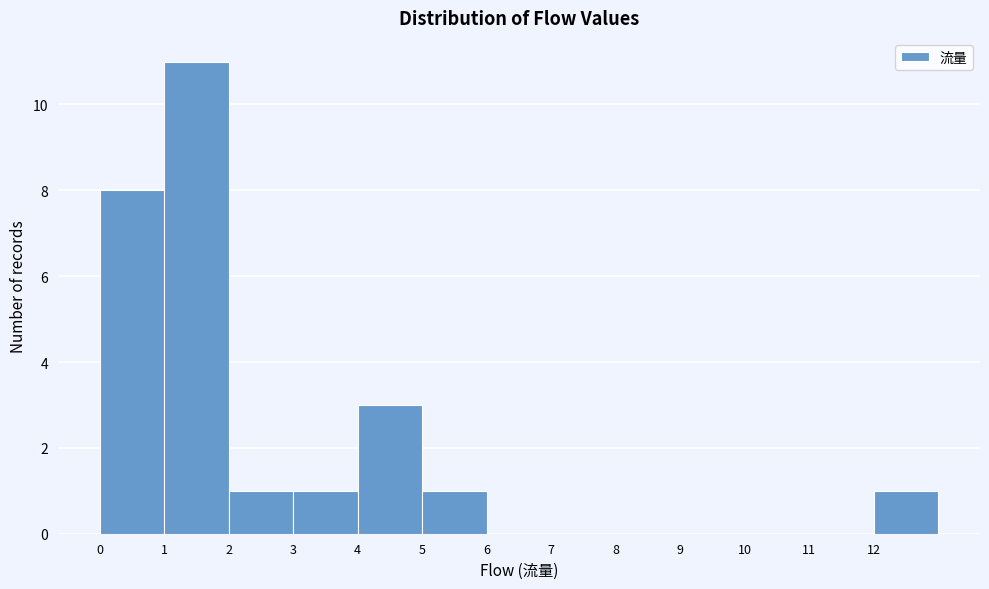

Reading left to right, transcribe this chart: for each bar, give the range it covers on the x-axis and its height. The values are not printed on the chart, so give them approximately, as read against the axis.

0 to 1: 8
1 to 2: 11
2 to 3: 1
3 to 4: 1
4 to 5: 3
5 to 6: 1
6 to 7: 0
7 to 8: 0
8 to 9: 0
9 to 10: 0
10 to 11: 0
11 to 12: 0
12 to 13: 1